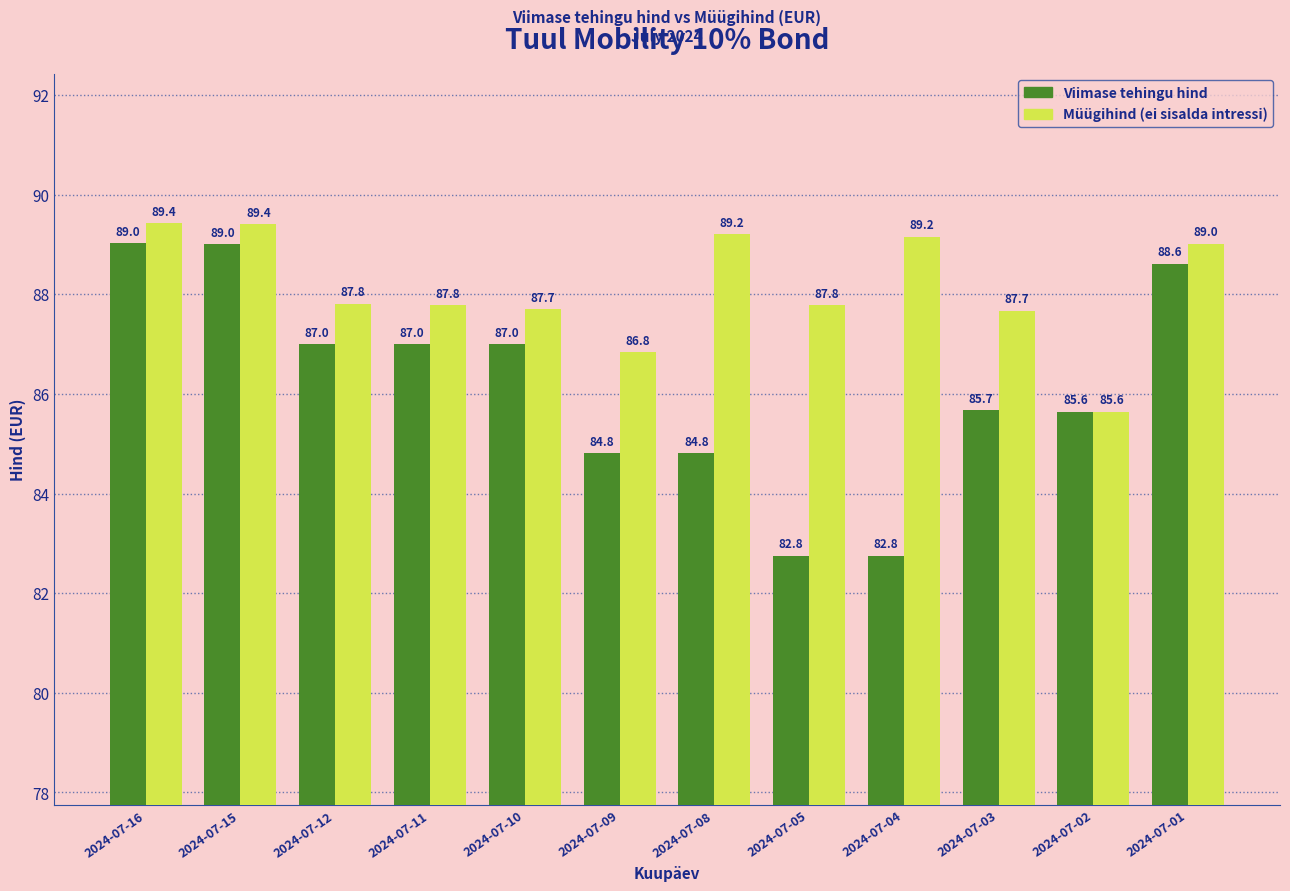

Rank the series at 2024-07-03 from highest to lowest value.

Müügihind (ei sisalda intressi), Viimase tehingu hind